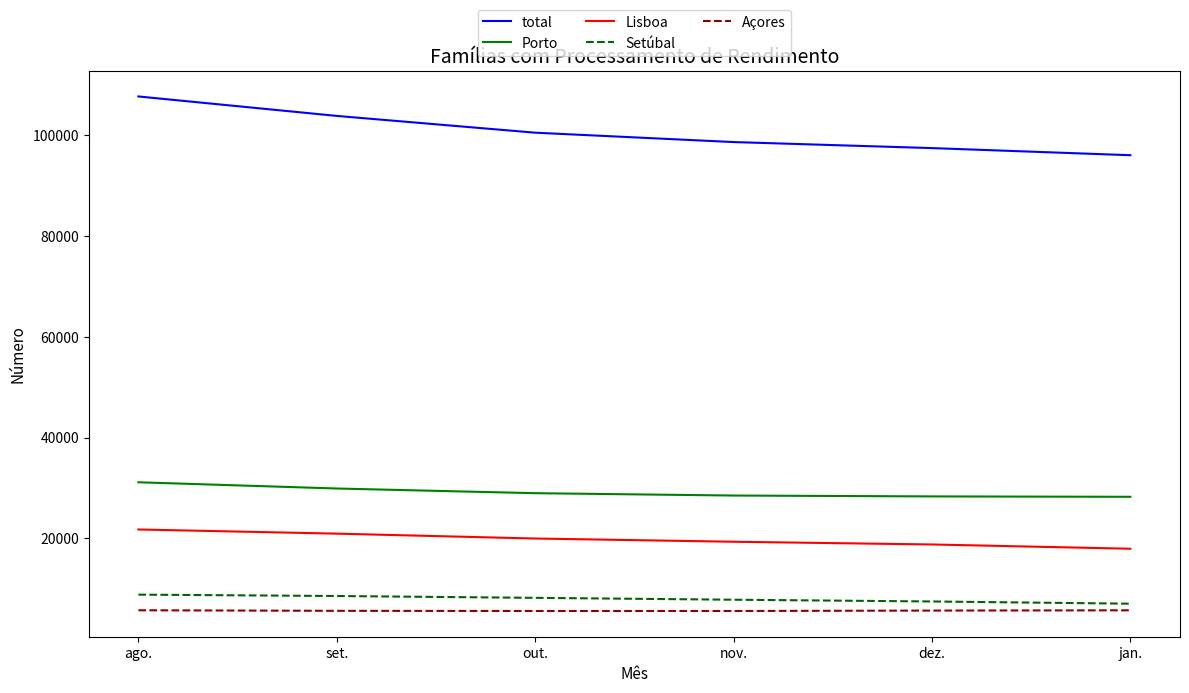

True or false: total and Setúbal intersect in this chart.

False